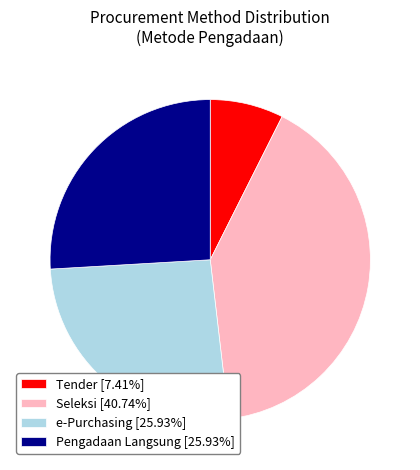

Combined, do e-Purchasing [25.93%] and Tender [7.41%] account for over 50%?

No